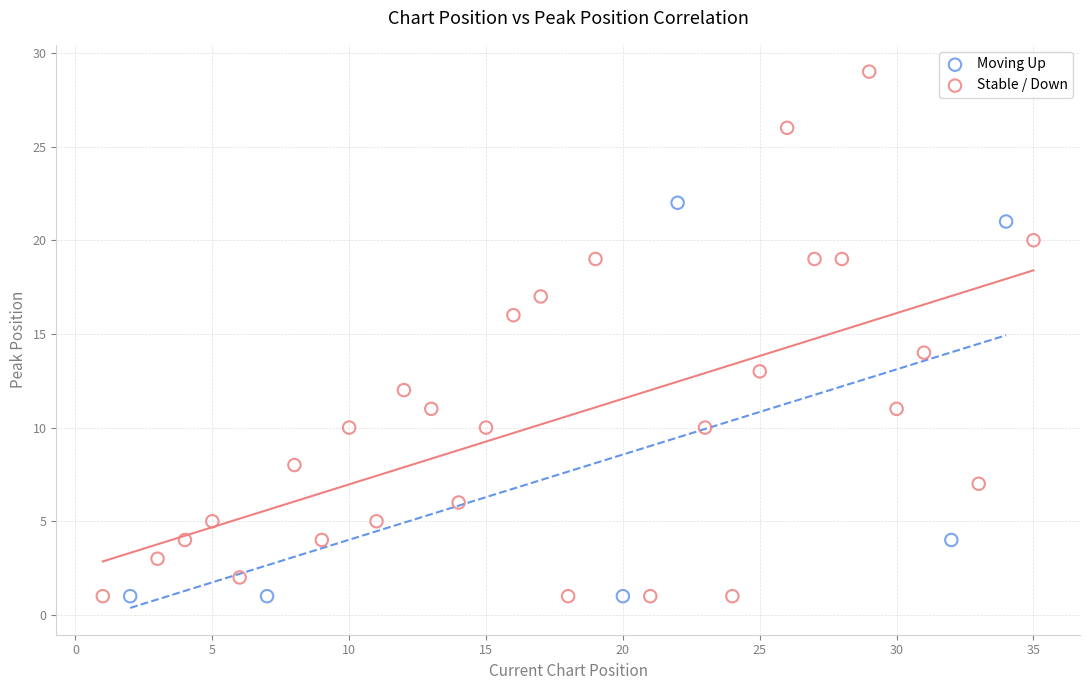

Which series has the largest Y range (max minus min)?

Stable / Down